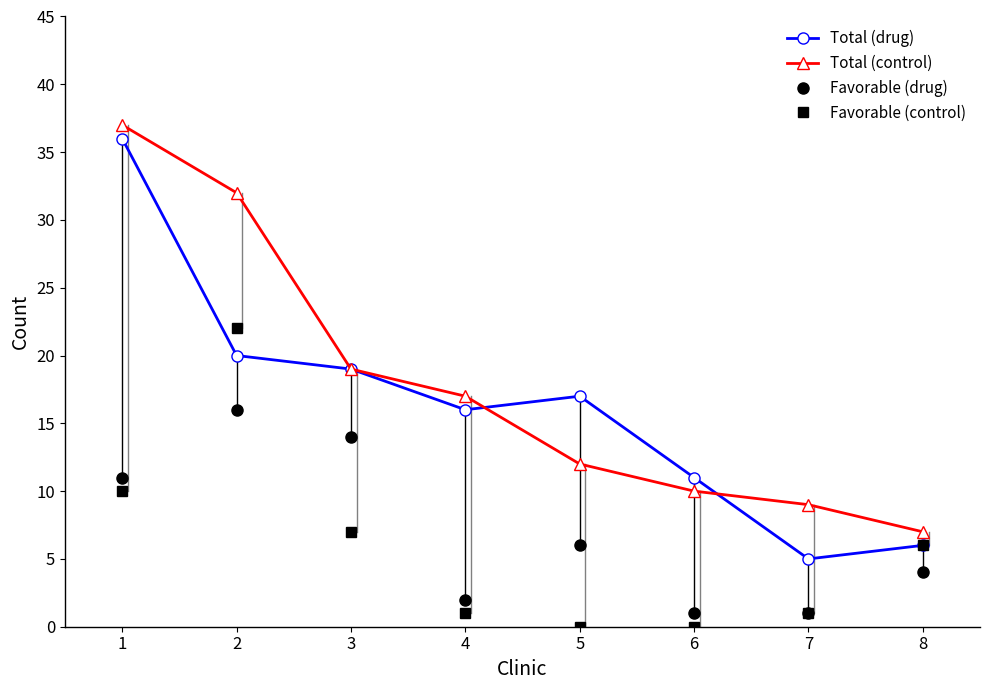

At which category does Total (drug) reach its first local peak?

5